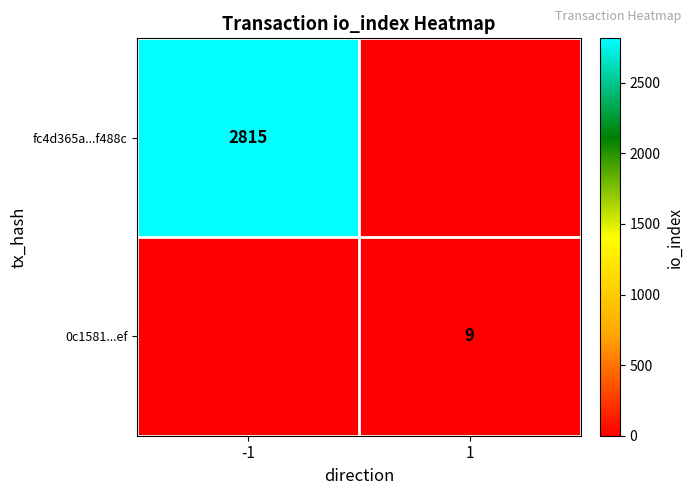

Is it true that fc4d365a...f488c equals 1046 at -1?

False